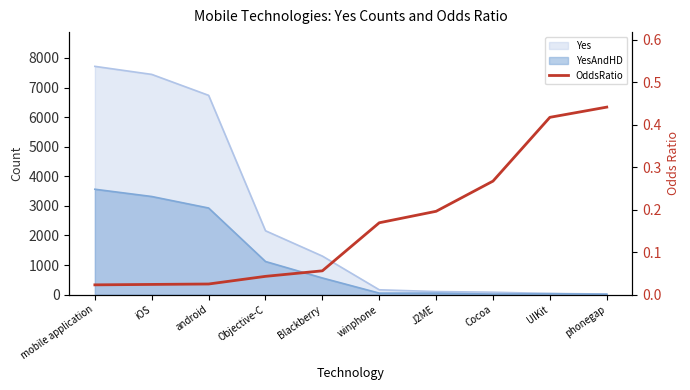

How many data points does each series have?

10